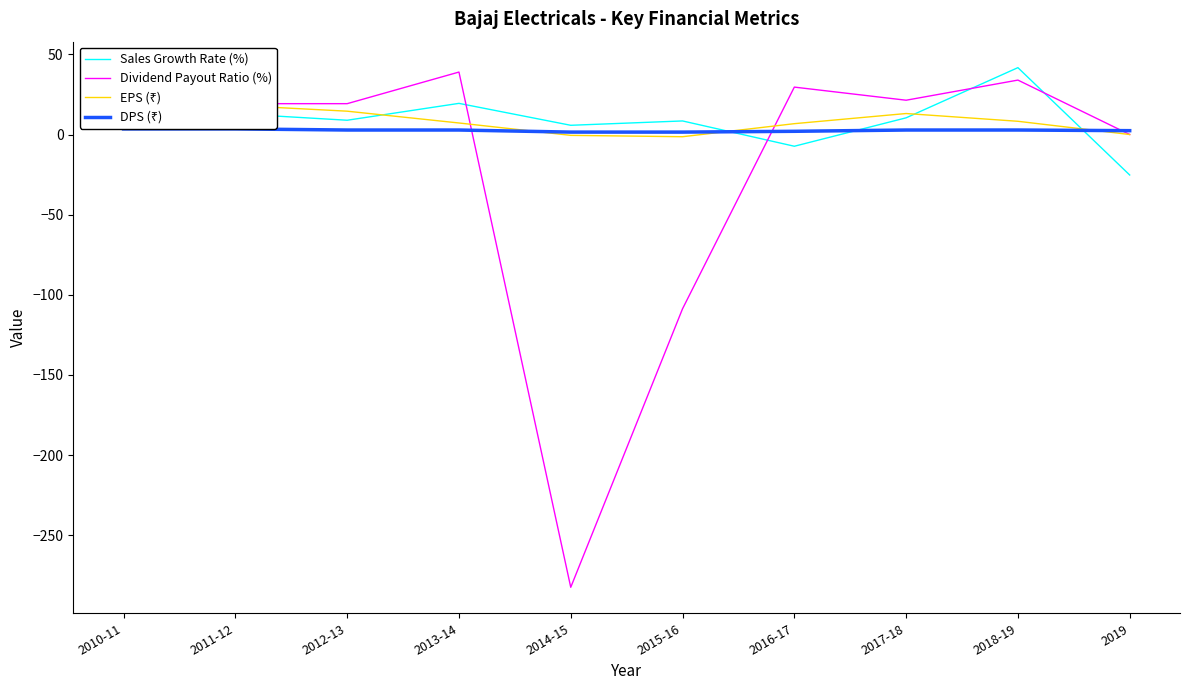

What is the minimum value for Dividend Payout Ratio (%)?

-282.5